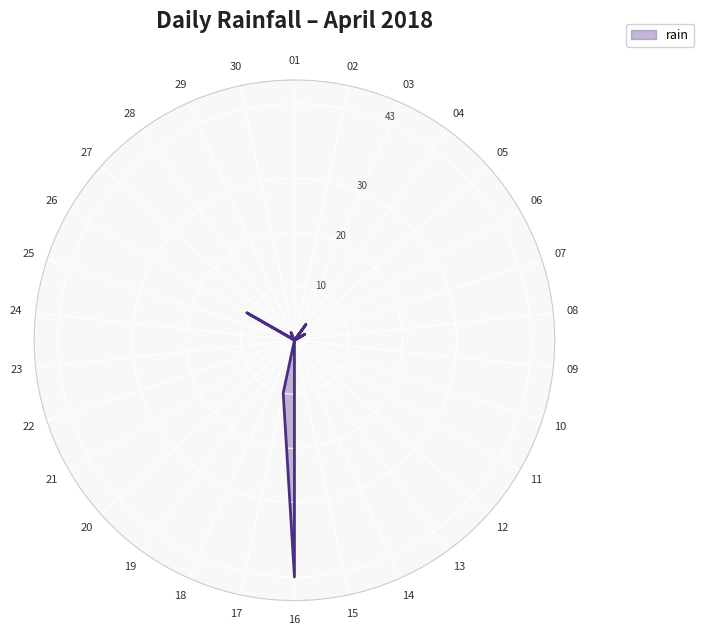

How many values exceed 0?

8